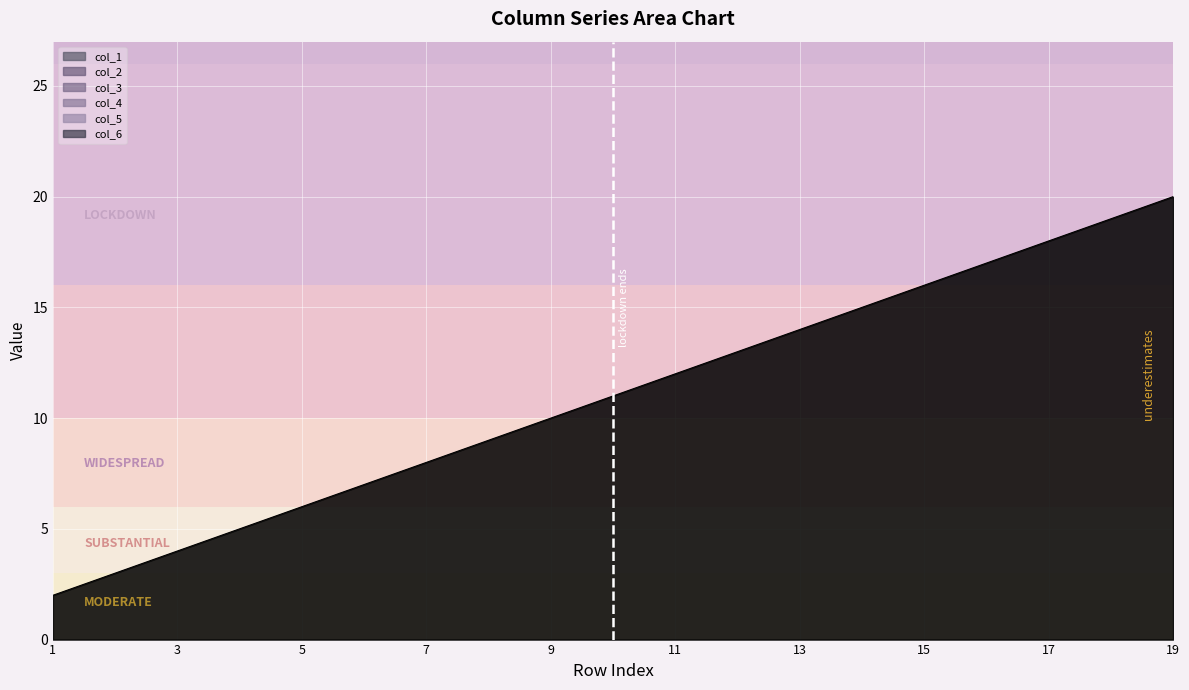

List the series in order of their peak value, lowest first.

col_2, col_3, col_4, col_5, col_6